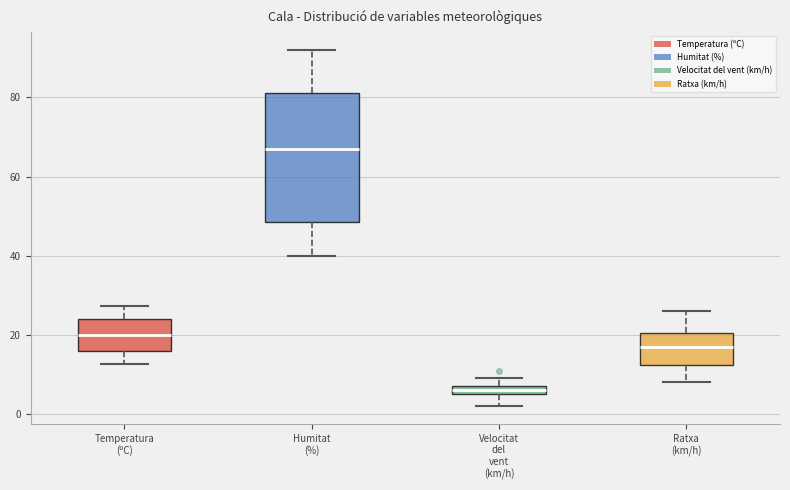

Where does the lower whisker of the box for Ratxa (km/h) end on the y-axis? The values are not printed on the chart, so give them approximately, as read against the axis.

8